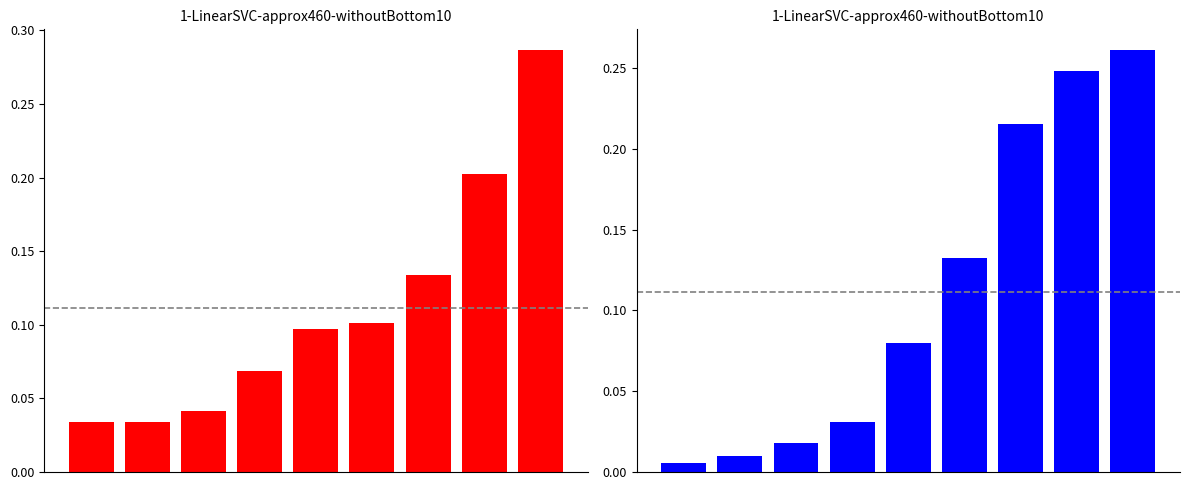

At how many categories does at least one series exceed 0?

9